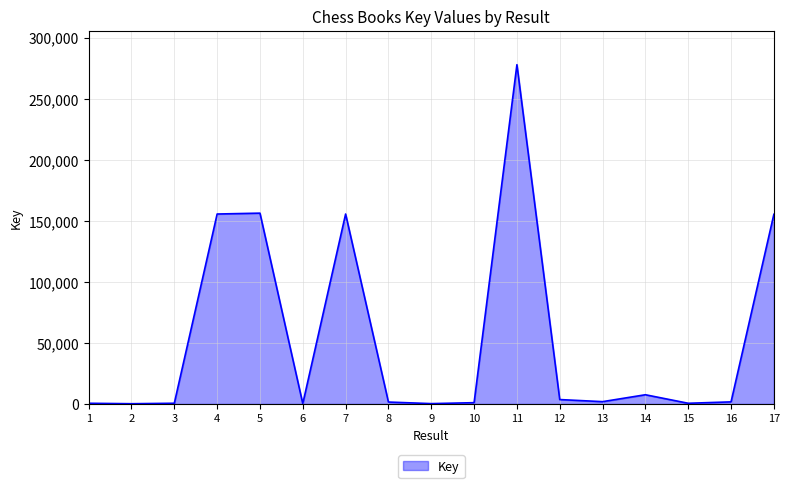

Where does the data first go above 1712?

4